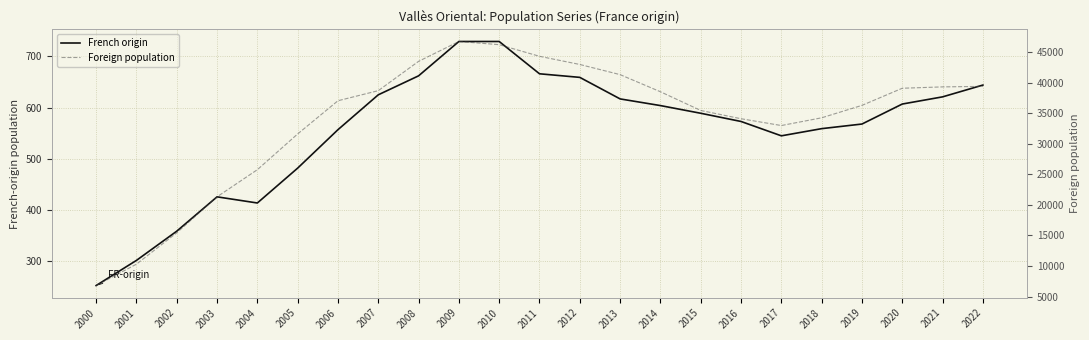

At how many categories does at least one series exceed 27221?

18